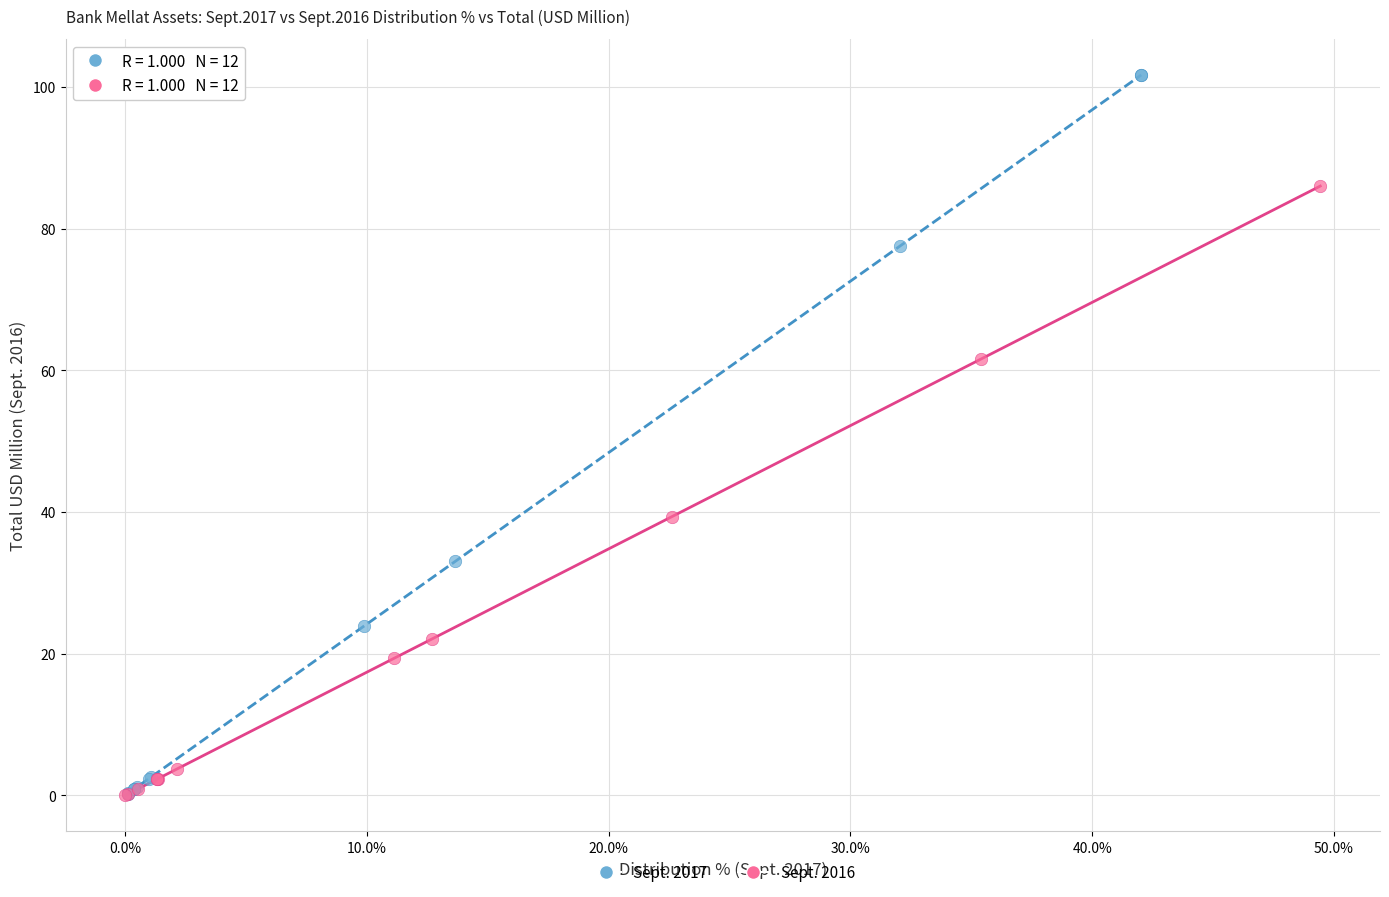

Which series reaches the maximum Y coordinate?

Sept. 2017